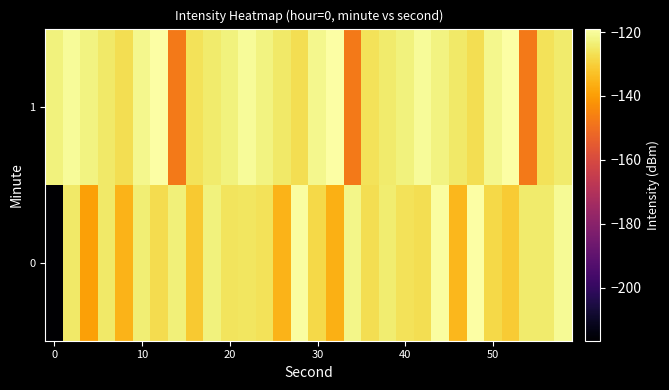

List the series in order of their peak value, highest first.

0, 1